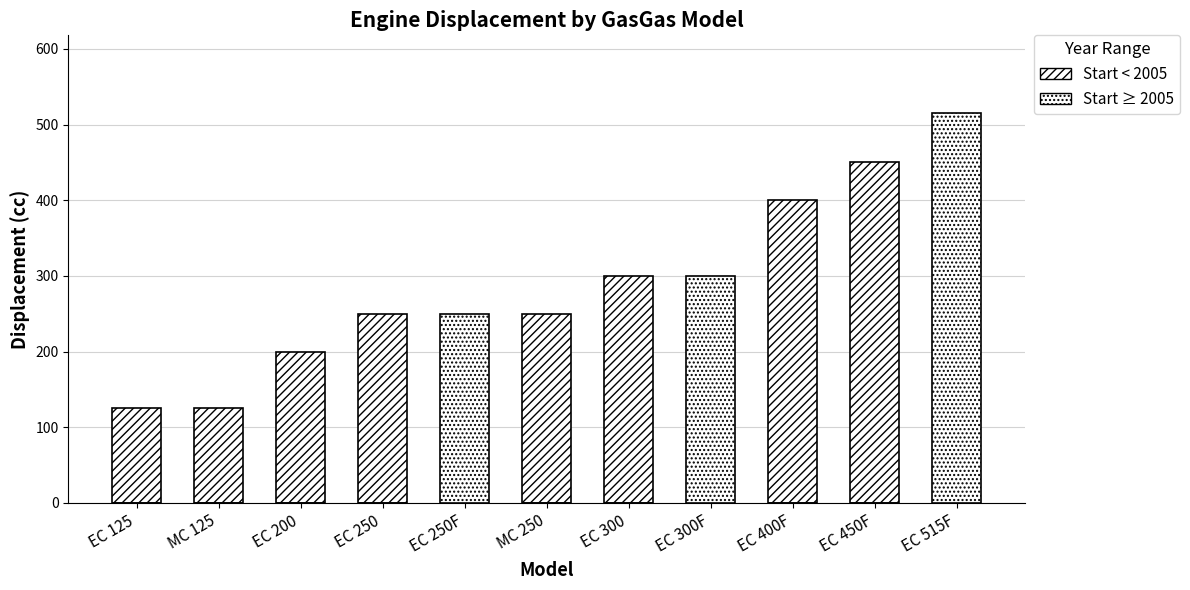

What is the value of the 1st bar from the left?

125